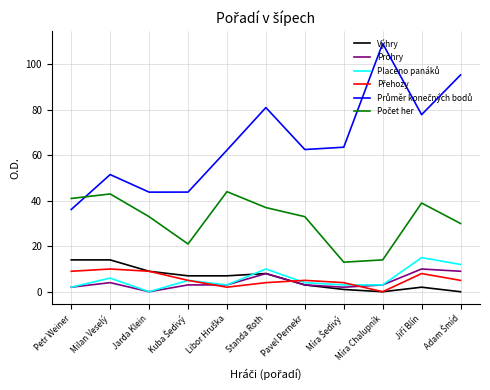

What is the total value across all series at Standa Roth?

148.0